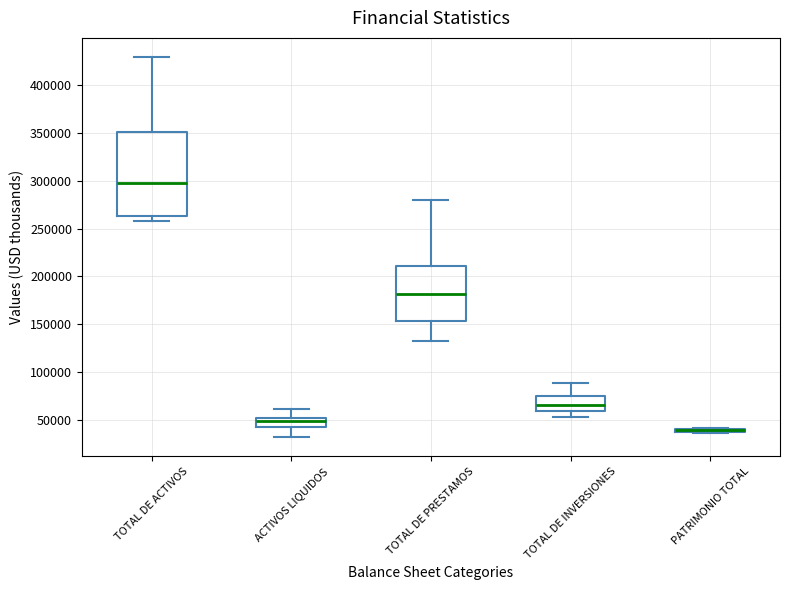

Comparing the boxes themselves (not the whiskers), which one is the tallest?

TOTAL DE ACTIVOS